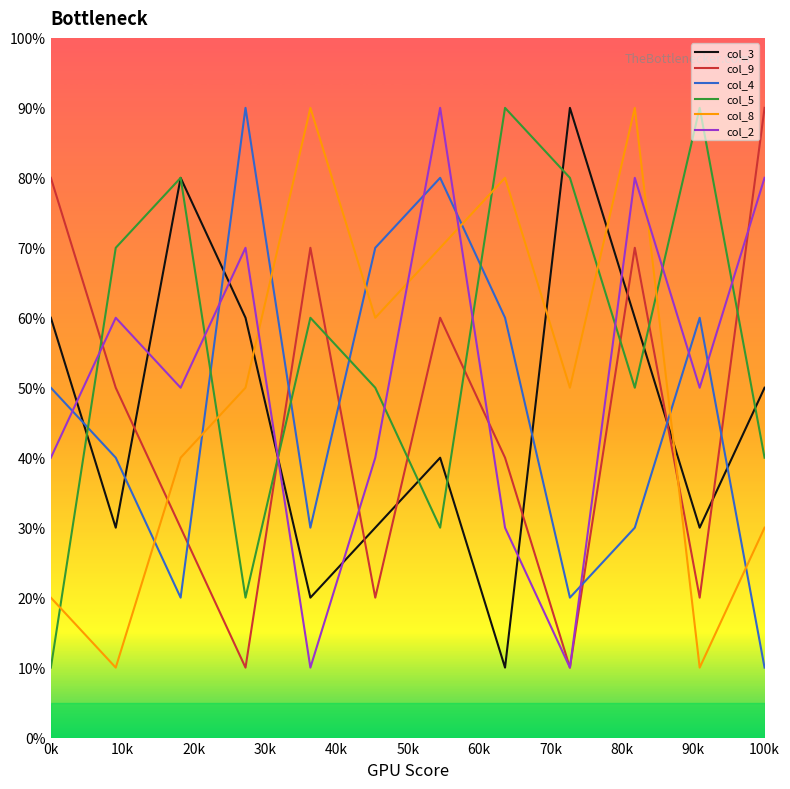

In col_2, how many points are higher than both neighbors (excluding endpoints)?

4